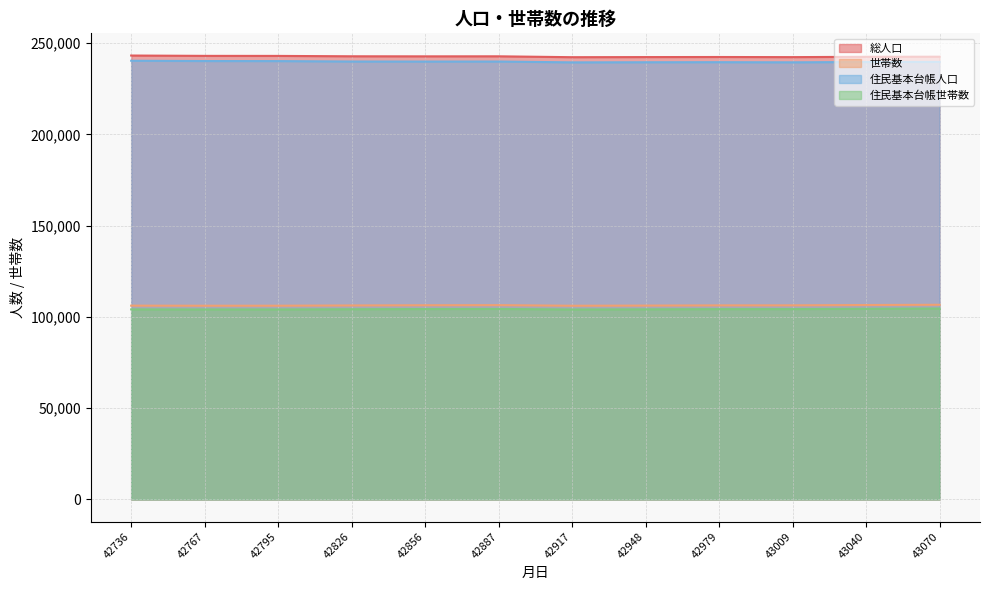

Reading left to right, list all the values displayed in this chart.

総人口: 243215	243030	243006	242801	242766	242789	242302	242368	242409	242342	242523	242579
世帯数: 106180	106134	106144	106280	106390	106452	106123	106209	106321	106341	106526	106653
住民基本台帳人口: 240359	240197	240166	239942	239918	239931	239467	239536	239569	239497	239665	239744
住民基本台帳世帯数: 104125	104091	104088	104211	104319	104374	104064	104155	104269	104283	104457	104602